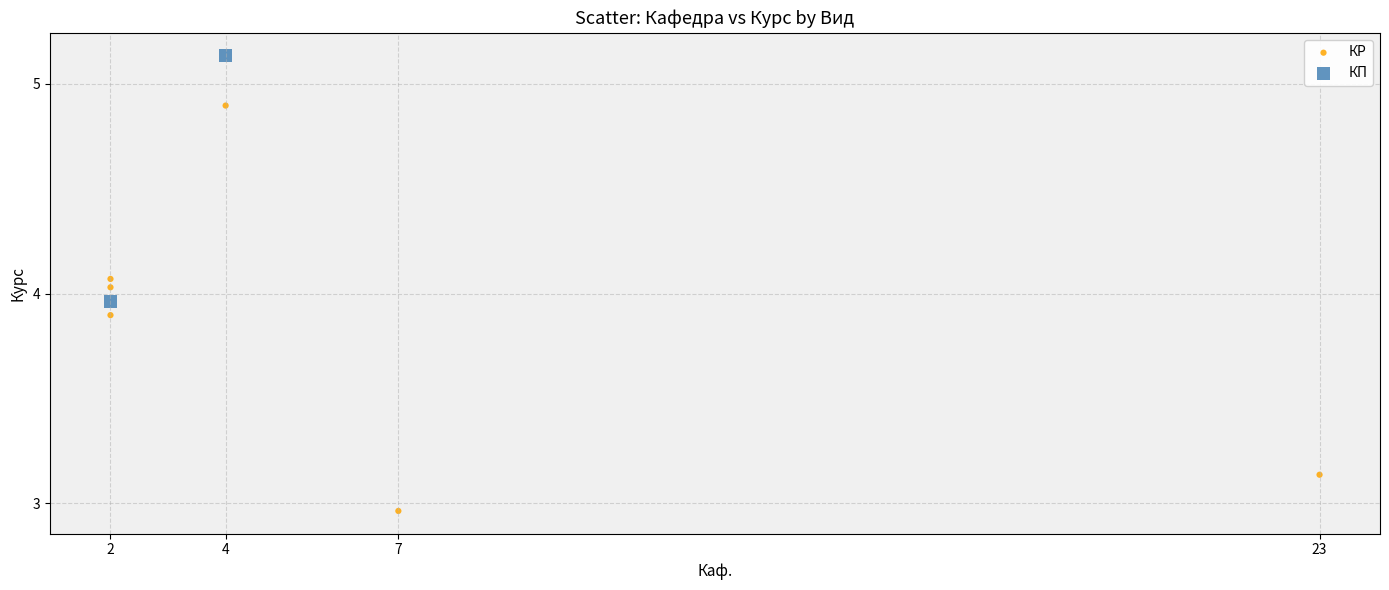

What are all the series names shown in the legend?

КР, КП